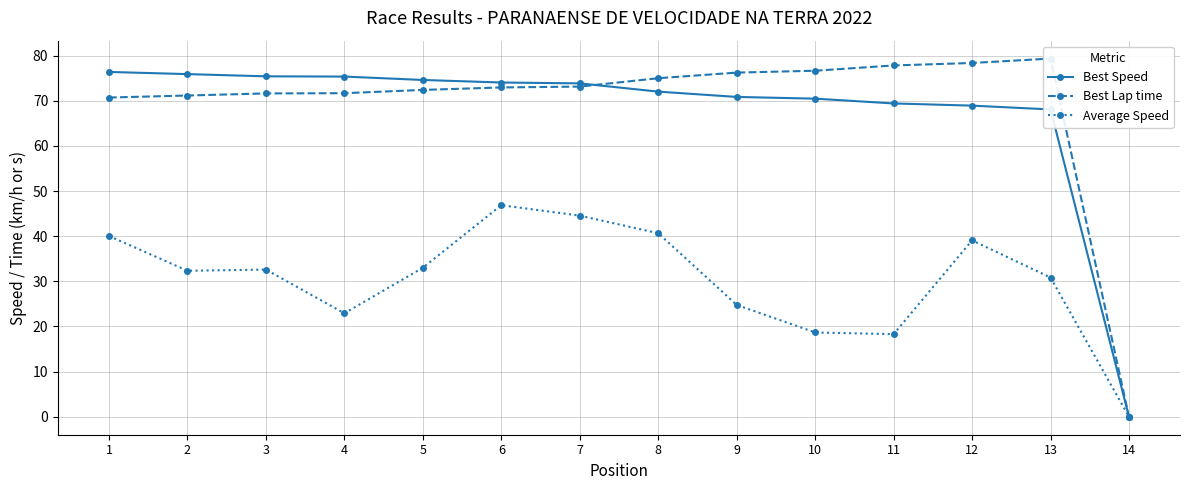

Reading right to left, what are all the values shown in this chart?

Best Speed: 0.0	68.1	68.9	69.4	70.5	70.8	72.0	73.8	74.0	74.6	75.3	75.4	75.9	76.4
Best Lap time: 0.0	79.3	78.4	77.8	76.6	76.2	75.0	73.1	72.9	72.4	71.7	71.6	71.2	70.7
Average Speed: 0.0	30.8	39.1	18.3	18.7	24.8	40.7	44.6	46.9	33.0	22.9	32.6	32.3	40.0